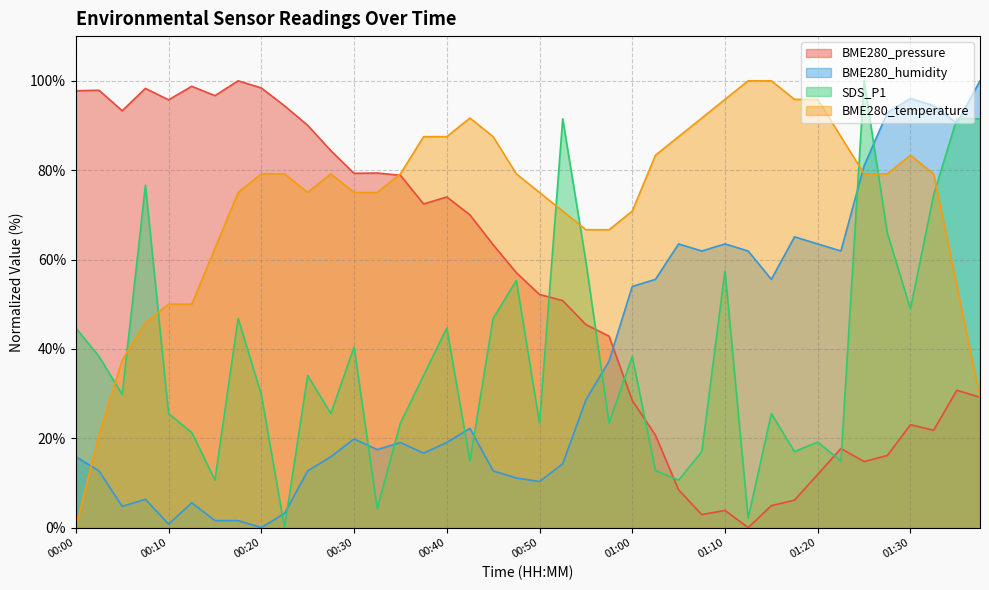

Where is BME280_pressure nearest to the value 50?

00:52